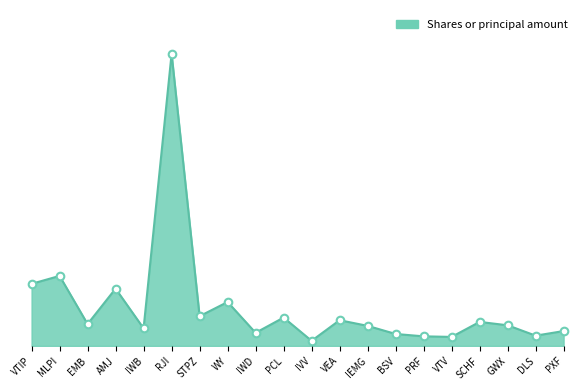

Approximately how many times larger is the value at IVV compared to PCL?

0.2